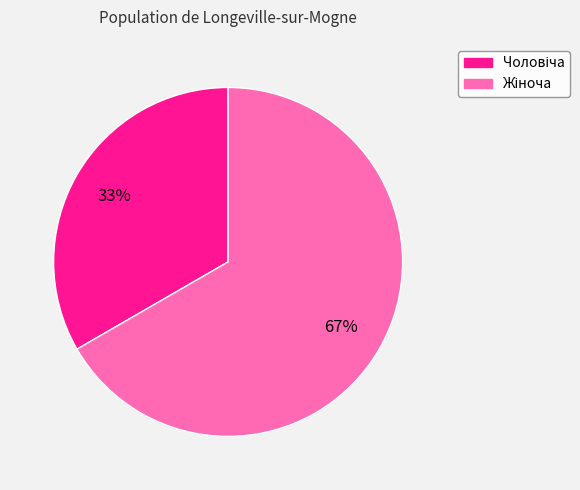

To the nearest percent, what is the average slice percentage?

50%